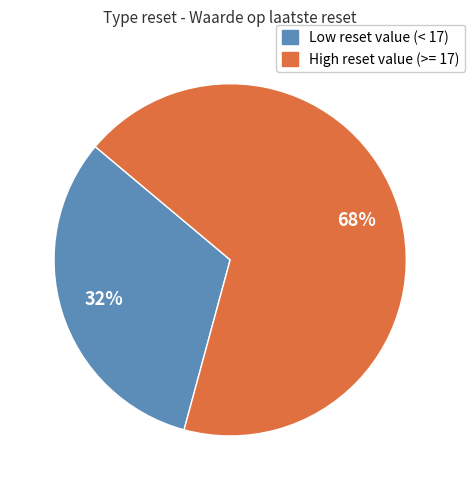

Is there any slice that represents more than half of the pie?

Yes